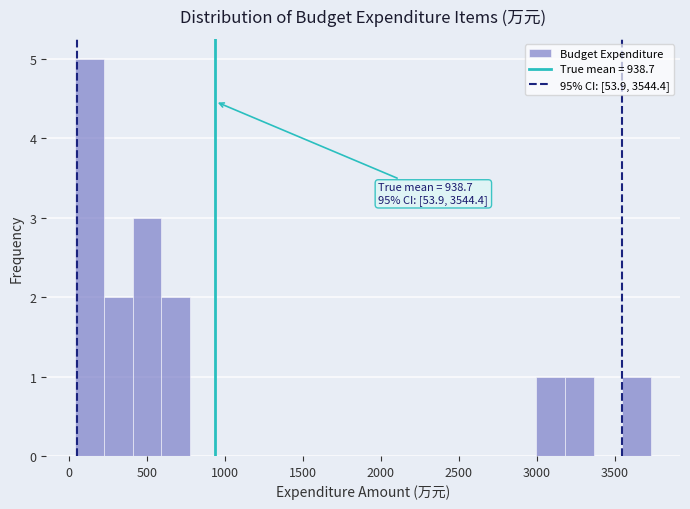

Read against the x-axis, roughly where is the centre of the tallest bar?

150